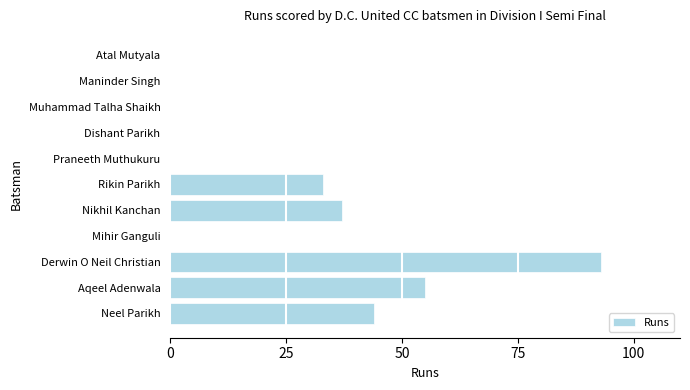

Reading bottom to top, transcribe all the data shown in this chart.

Neel Parikh=44	Aqeel Adenwala=55	Derwin O Neil Christian=93	Mihir Ganguli=0	Nikhil Kanchan=37	Rikin Parikh=33	Praneeth Muthukuru=0	Dishant Parikh=0	Muhammad Talha Shaikh=0	Maninder Singh=0	Atal Mutyala=0